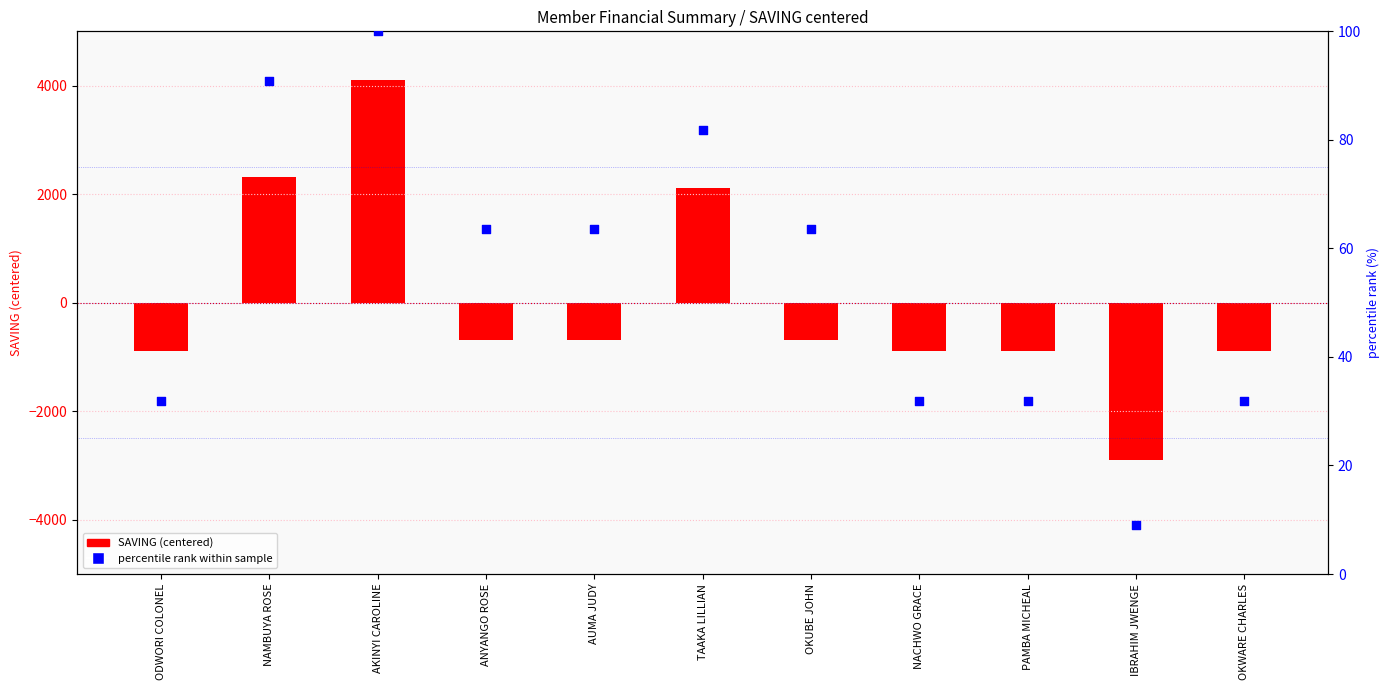

Which series has the largest total across all categories?

percentile rank within sample